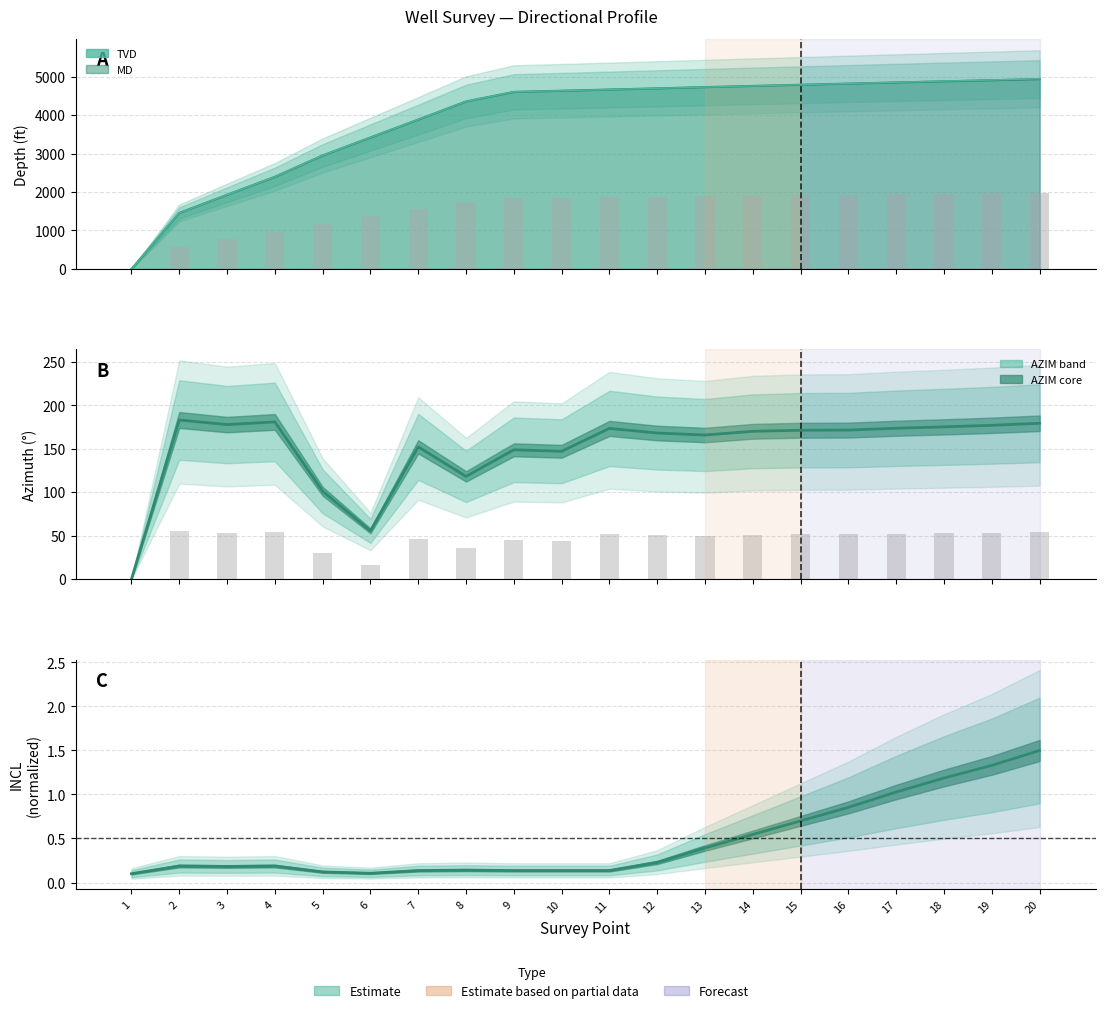

At which category is the sum across all series the highest?

20